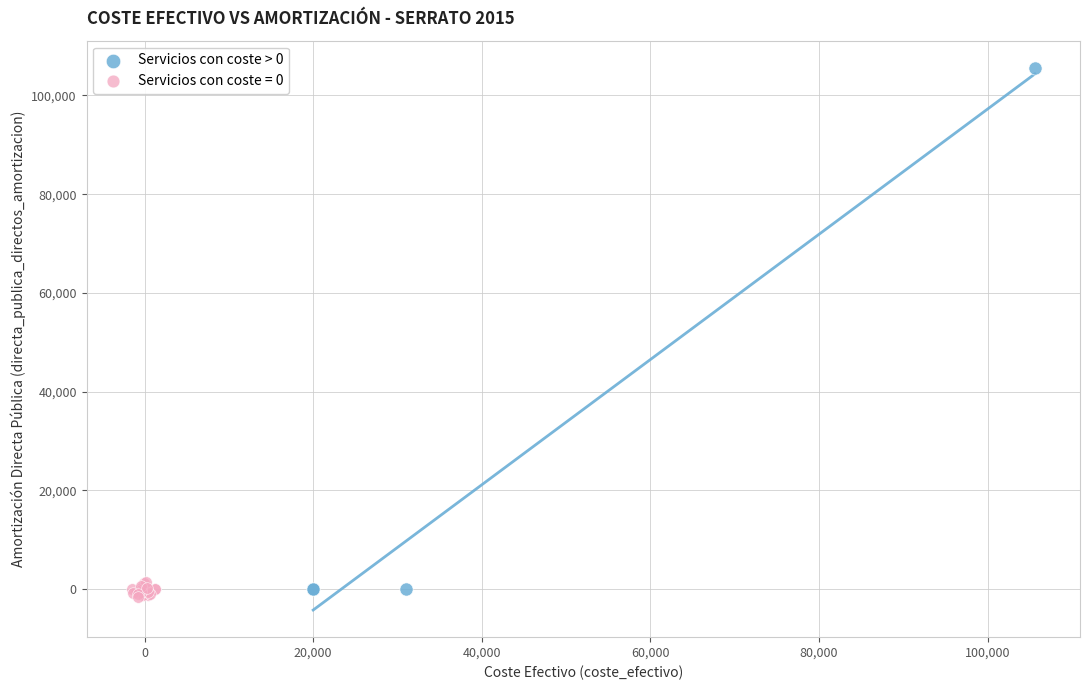

Which series contains the highest Y value?

Servicios con coste > 0